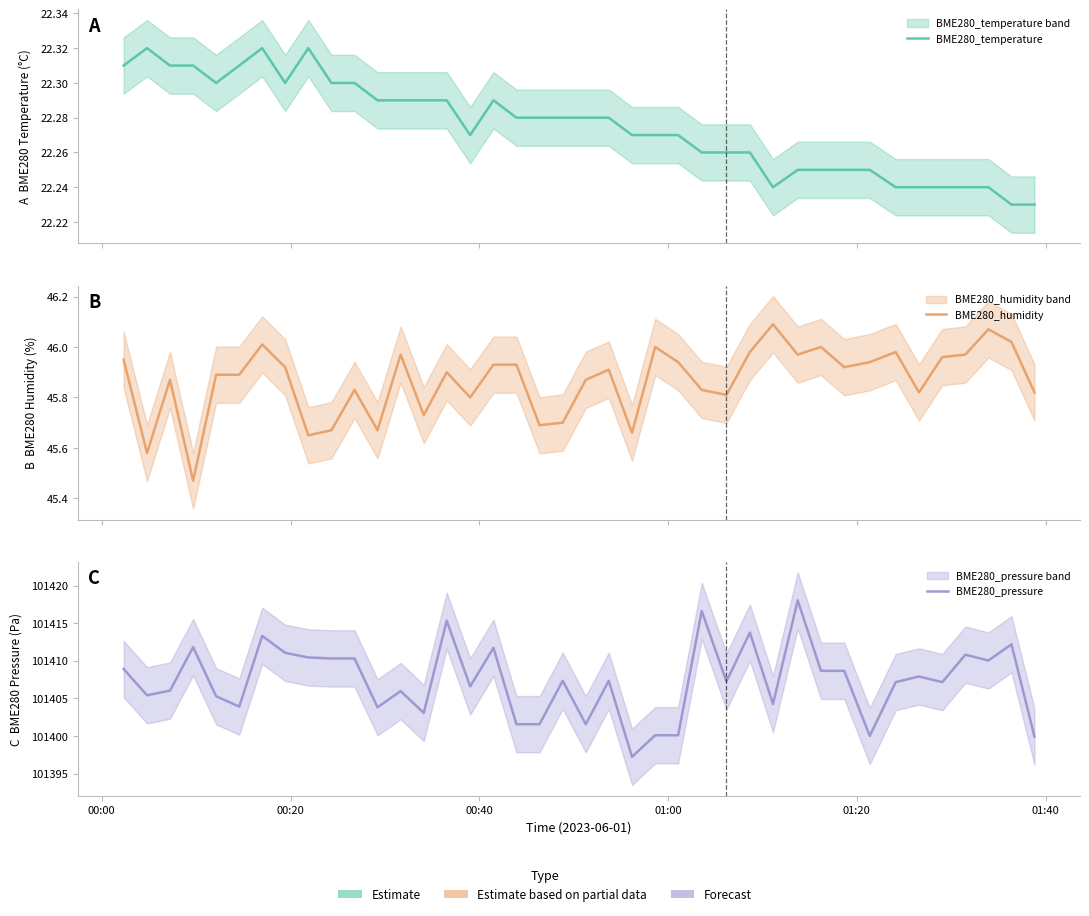

How many lines are shown in the chart?

3